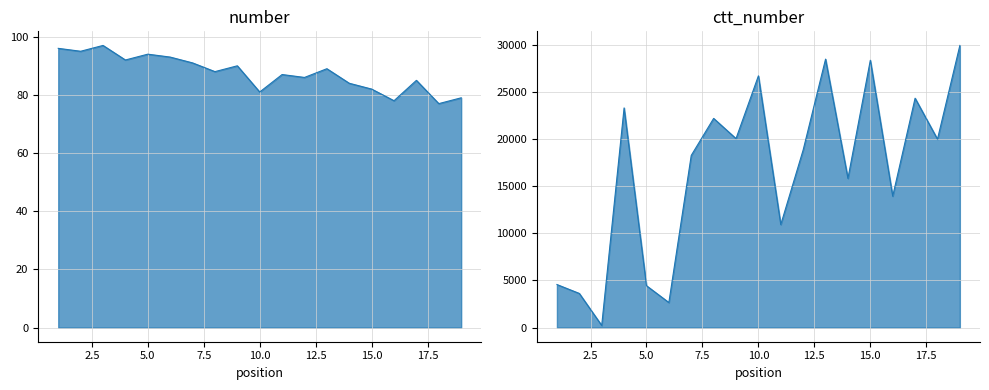

At which category does number reach its first local valley?

2